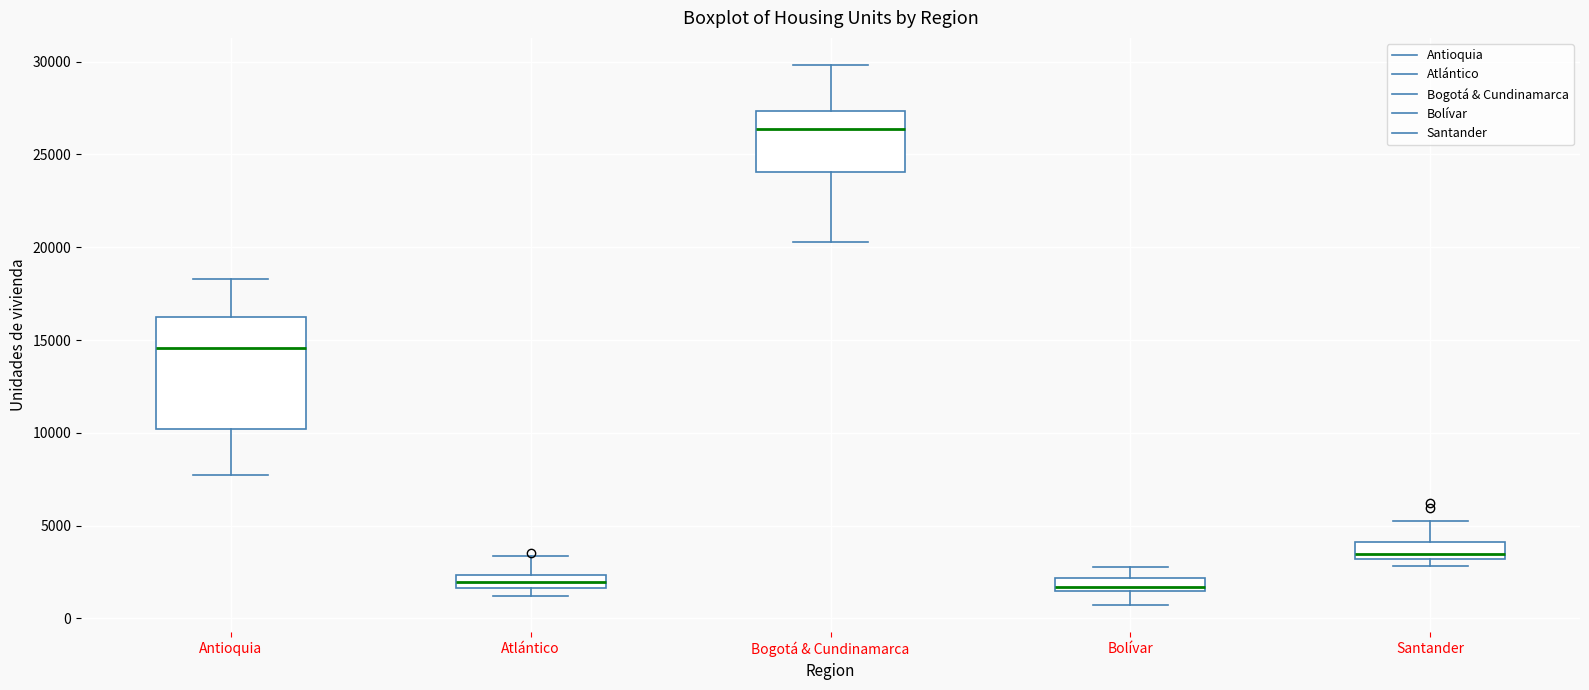

Which box is the tallest, from its lower edge to its upper edge?

Antioquia